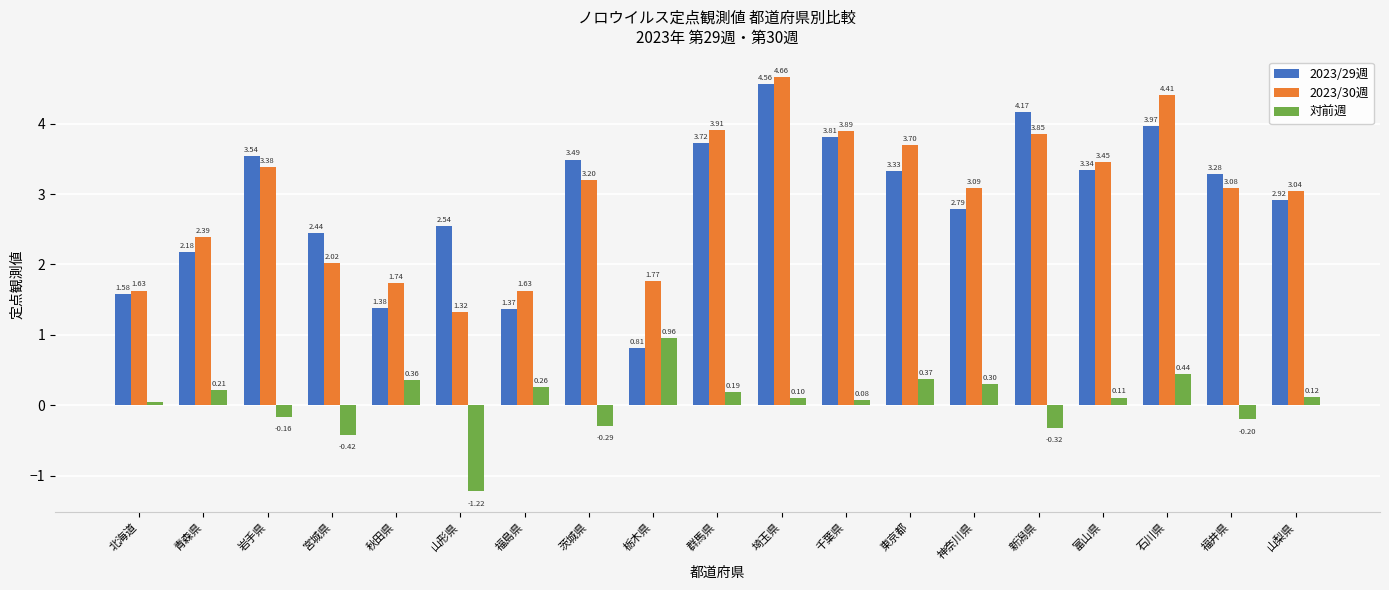

What is the sum of all 2023/30週 values?

56.2